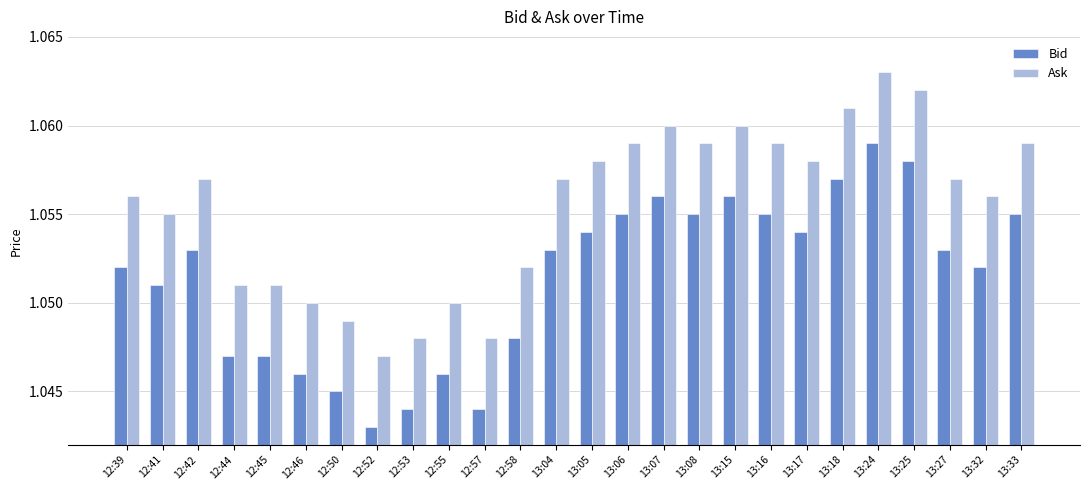

List the series in order of their peak value, lowest first.

Bid, Ask